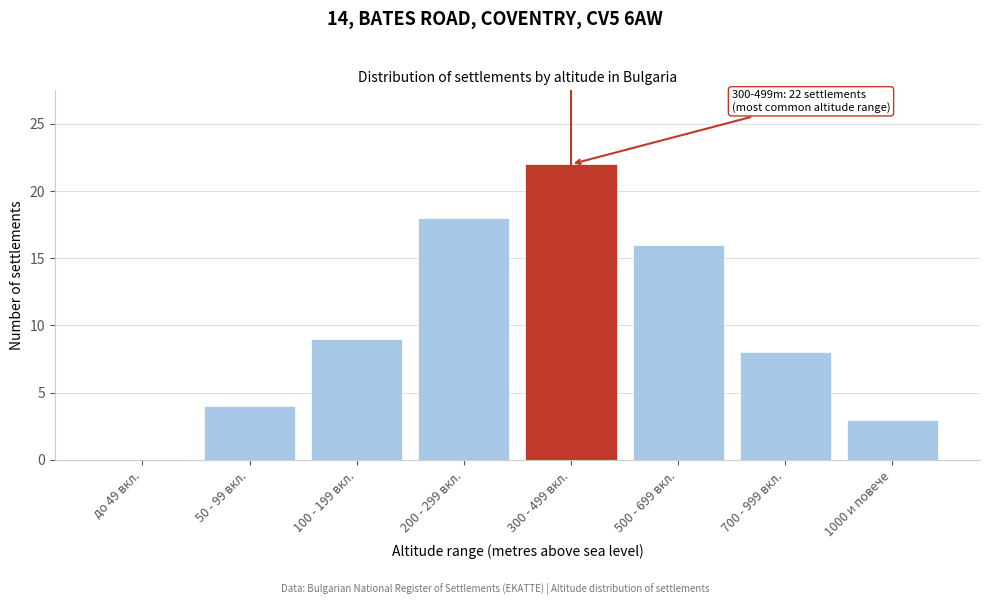

Reading left to right, extract all data points from this chart.

до 49 вкл.=0	50 - 99 вкл.=4	100 - 199 вкл.=9	200 - 299 вкл.=18	300 - 499 вкл.=22	500 - 699 вкл.=16	700 - 999 вкл.=8	1000 и повече=3